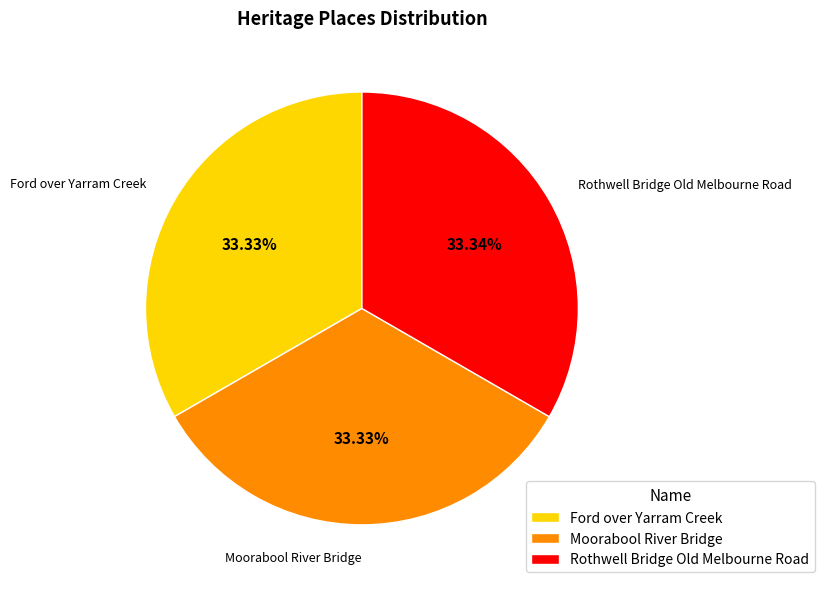

True or false: Ford over Yarram Creek accounts for 33% of the total.

True